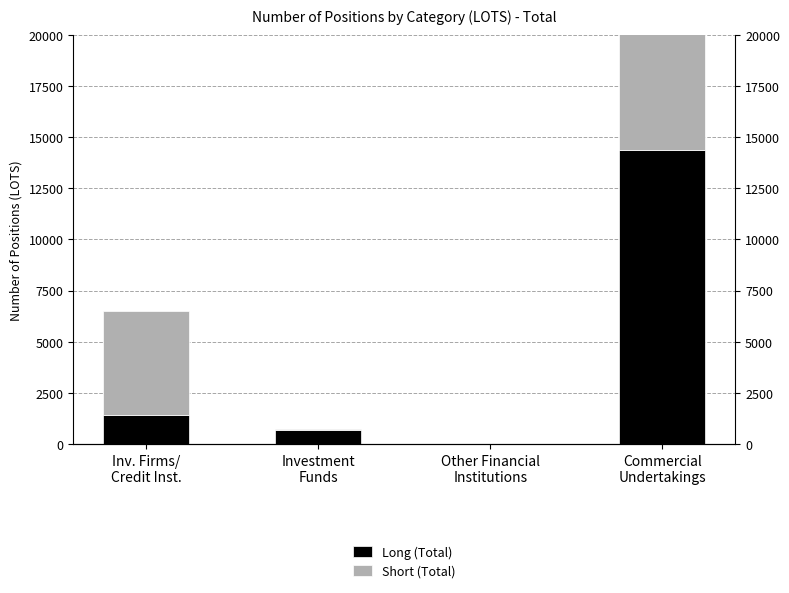

What are all the series names shown in the legend?

Long (Total), Short (Total)